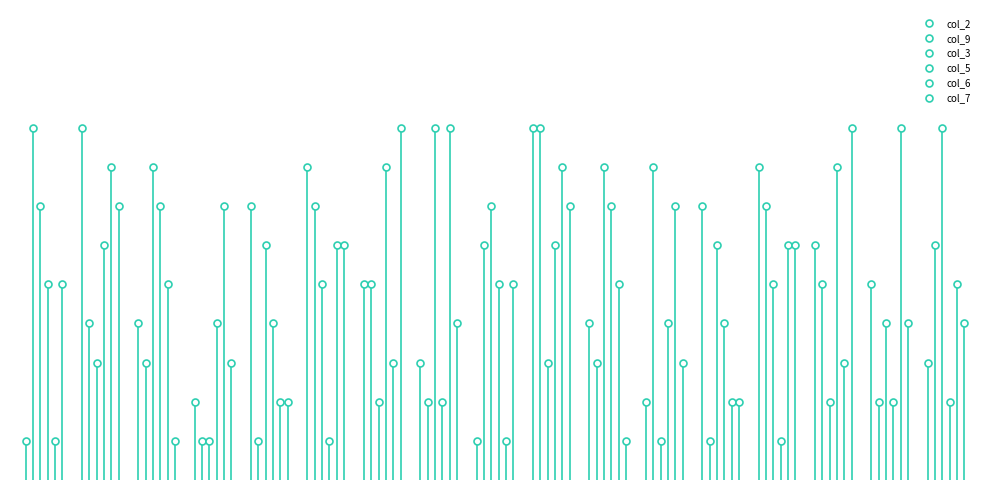

Where is col_6 nearest to the value 5?

4